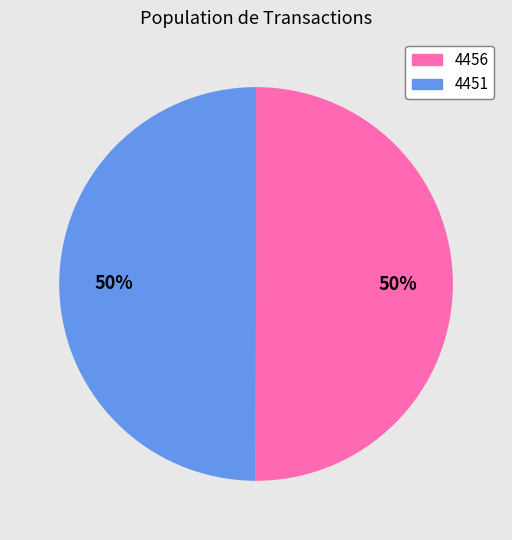

The 4456 slice represents 50% of the pie. True or false?

True